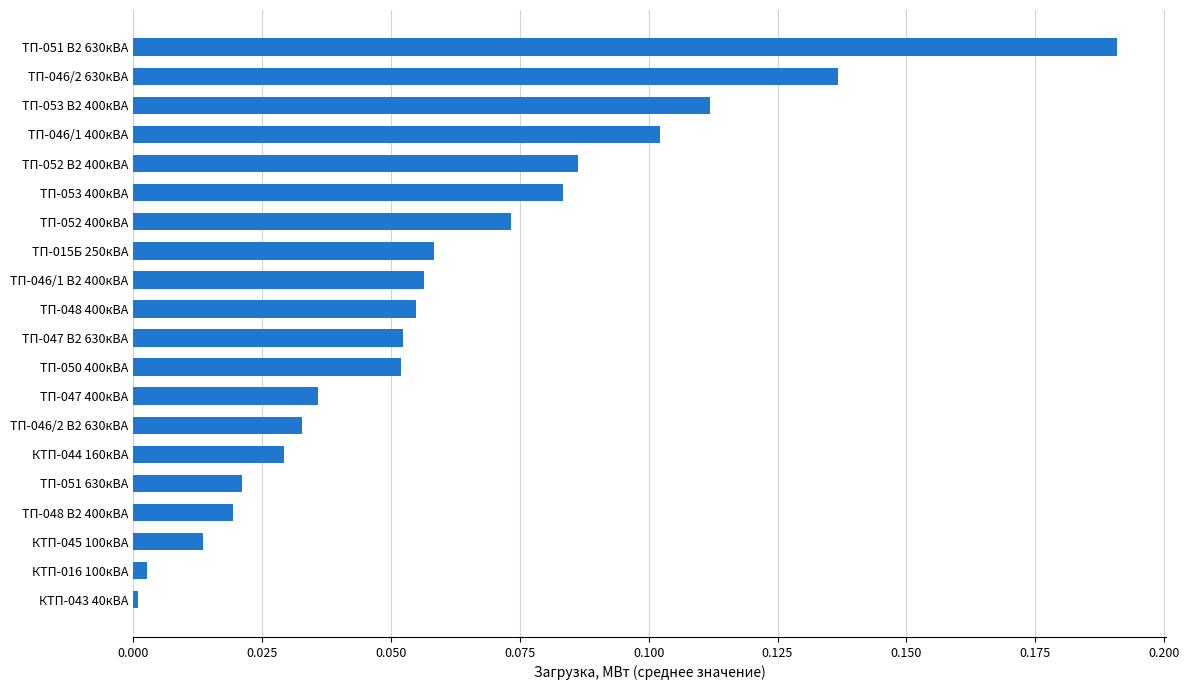

Does the chart contain stacked bars?

No